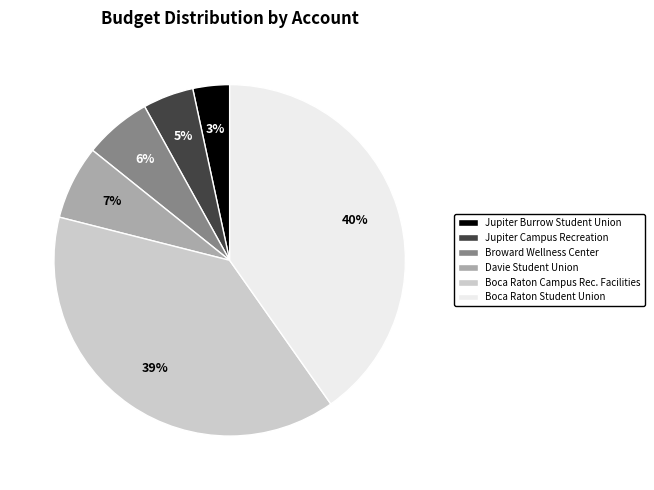

Is Boca Raton Student Union the majority of the pie?

No